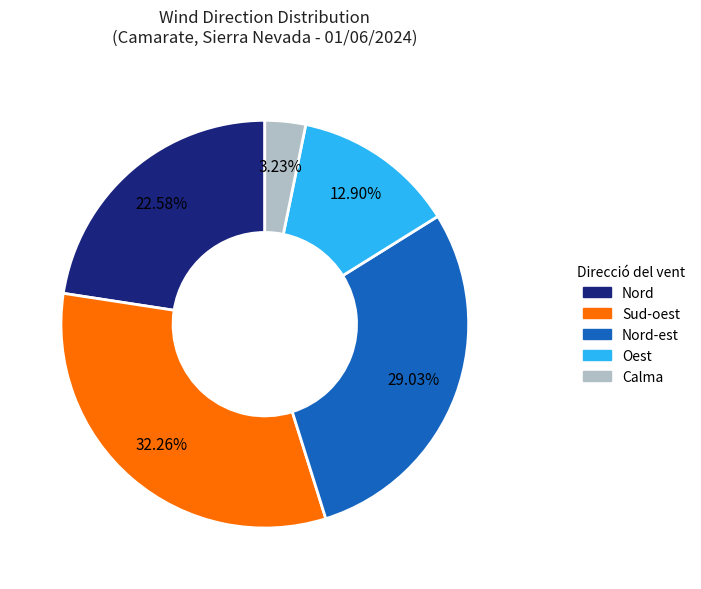

To the nearest percent, what portion does Nord represent?

23%